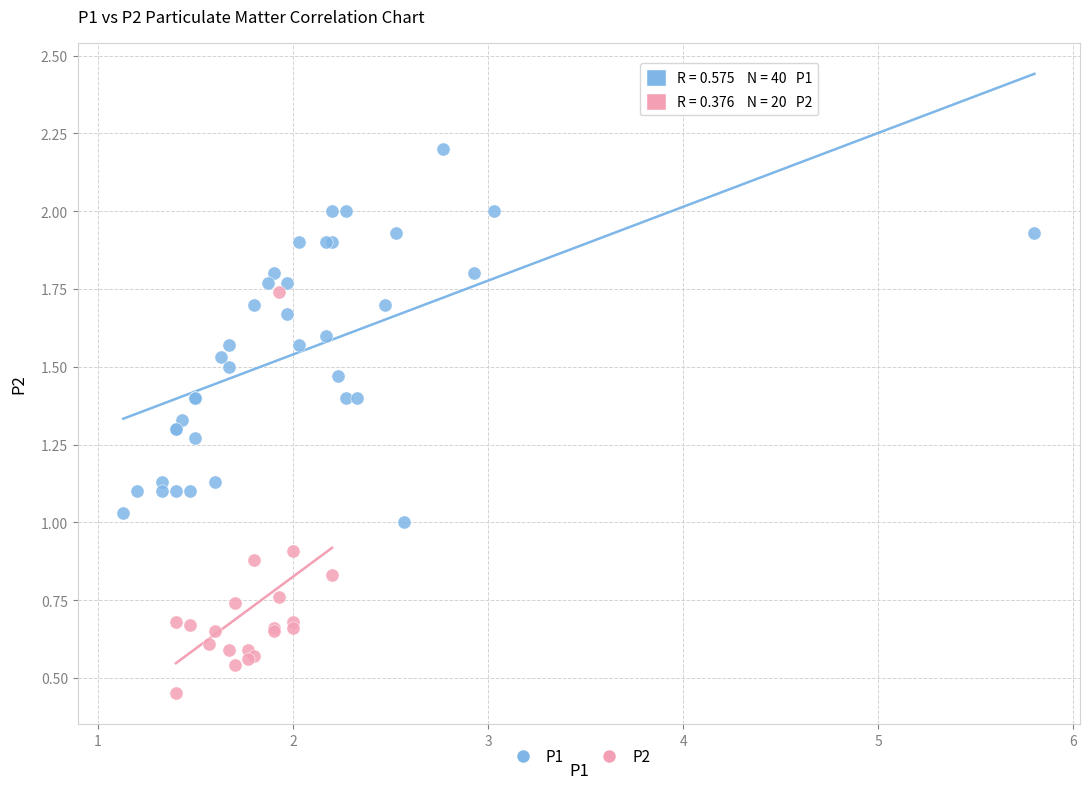

Which series contains the lowest Y value?

P2